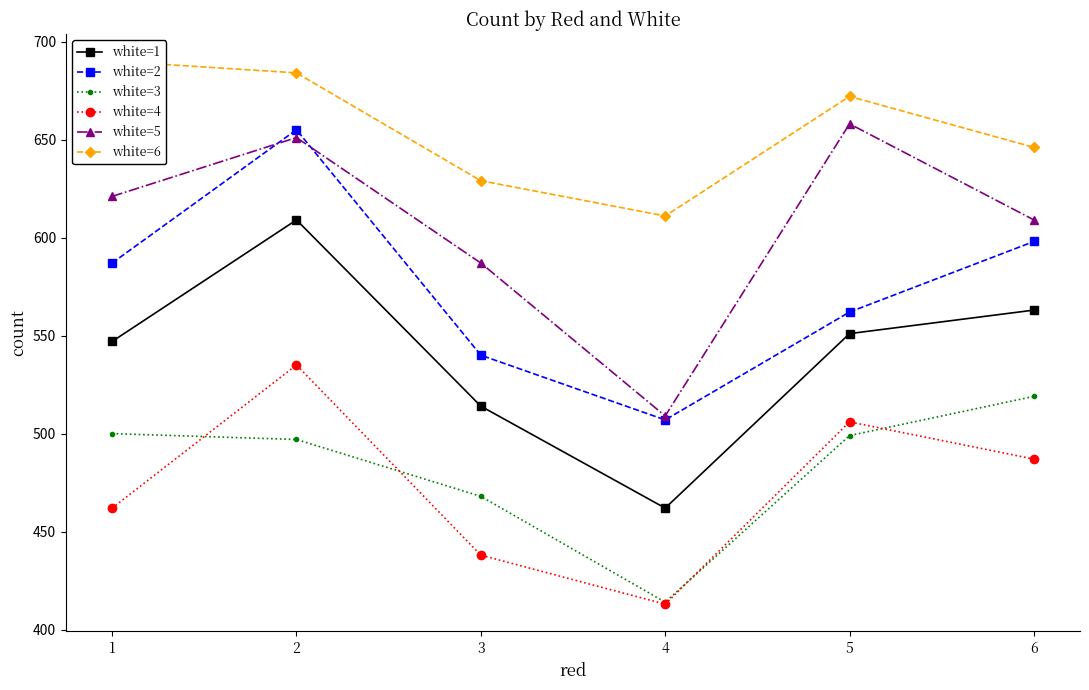

At how many categories does at least one series exceed 596?

6